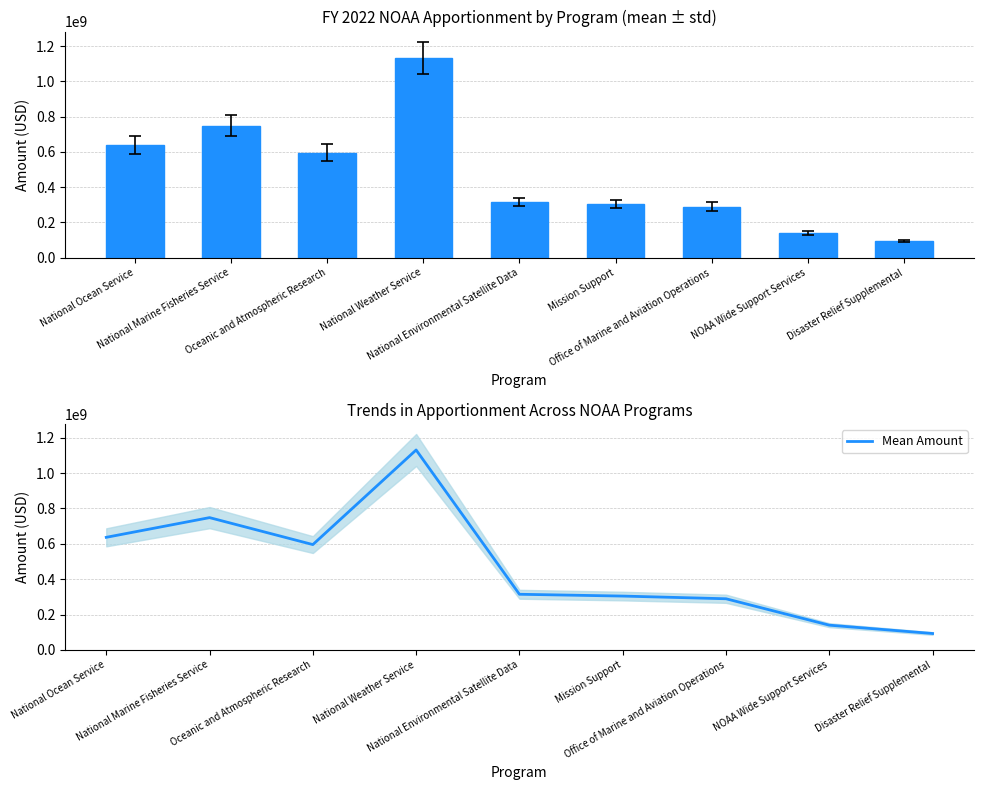

Where is Mean Amount nearest to the value 611883096?

Oceanic and Atmospheric Research